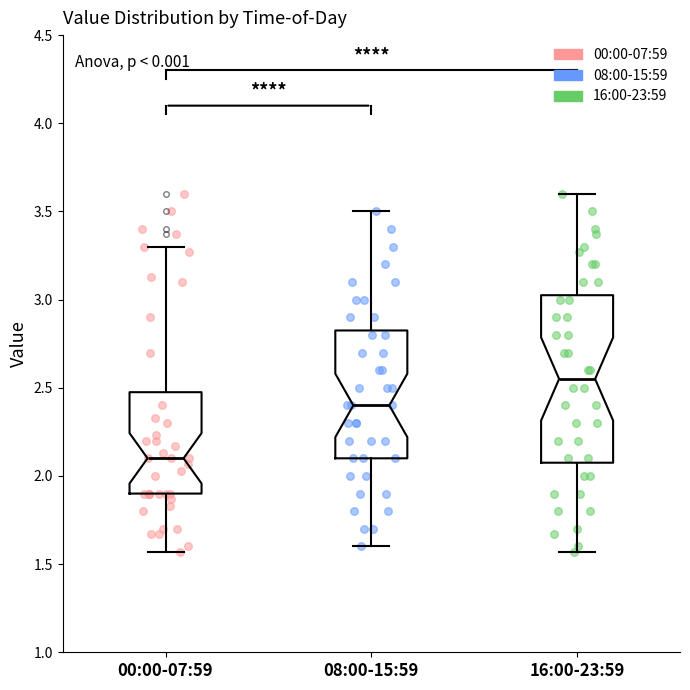

Reading left to right, transcribe this box plot: for each box, give where its median line is, the range the box spans, and where its two whiskers end, as read against the y-axis. The values are not printed on the chart, so give them approximately, as read against the axis.

00:00-07:59: median 2.10, box 1.90 to 2.50, whiskers 1.55 to 3.30
08:00-15:59: median 2.40, box 2.10 to 2.85, whiskers 1.60 to 3.50
16:00-23:59: median 2.55, box 2.10 to 3.05, whiskers 1.55 to 3.60